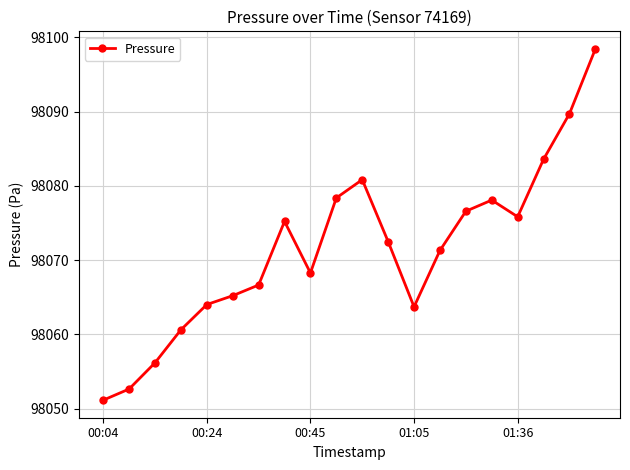

Reading left to right, what are all the values shown in this chart?

98051.2	98052.7	98056.2	98060.6	98064.0	98065.2	98066.7	98075.2	98068.3	98078.4	98080.8	98072.5	98063.7	98071.3	98076.6	98078.1	98075.8	98083.6	98089.7	98098.4